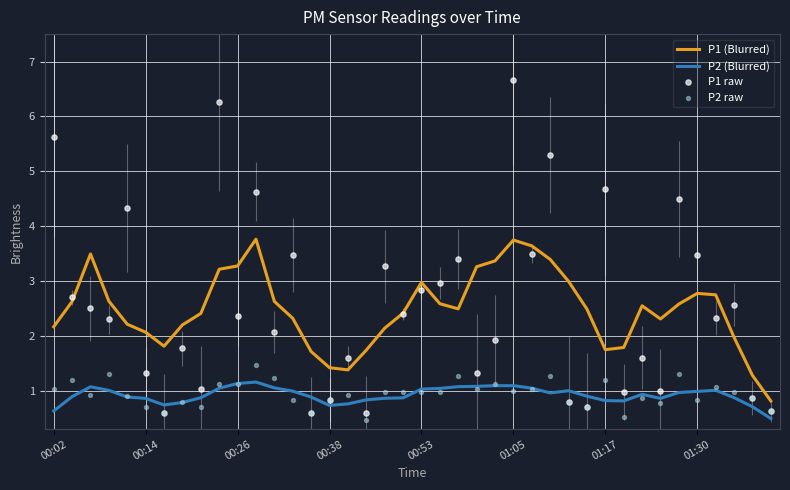

Which series contains the lowest Y value?

P2 raw